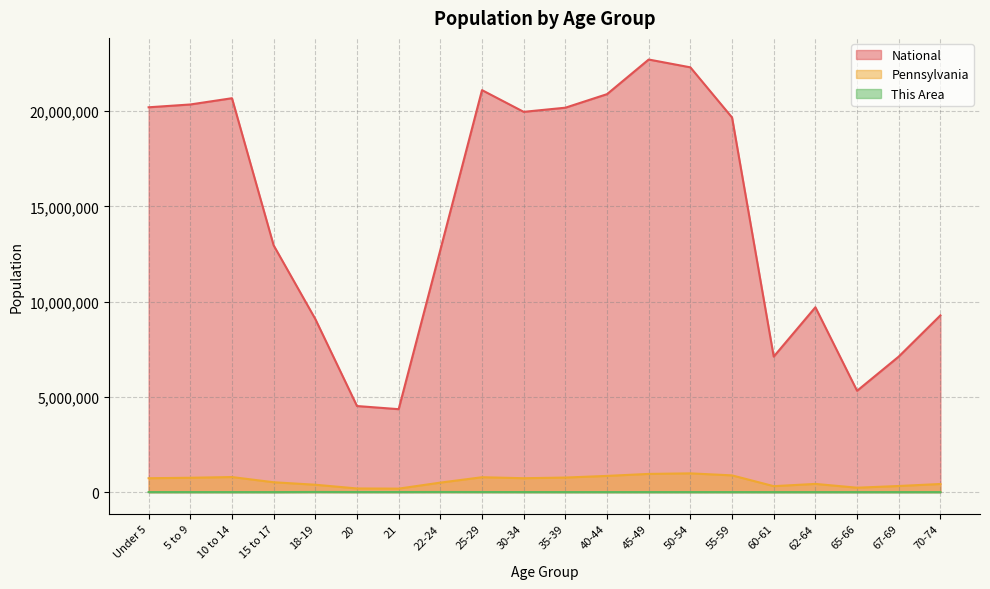

What is the difference between the This Area values at 10 to 14 and 70-74?

735